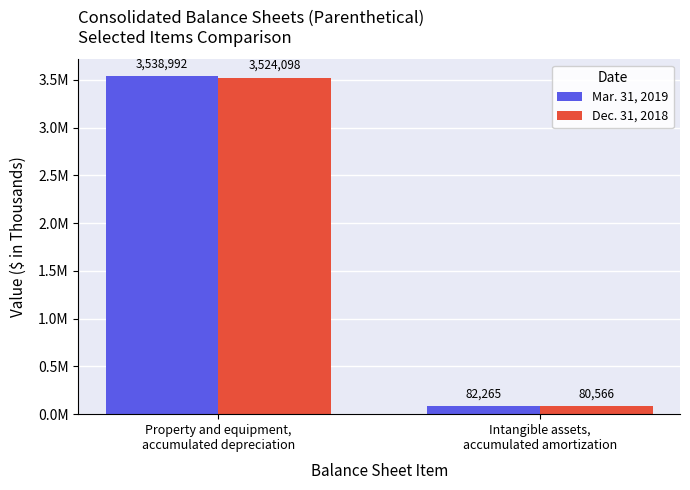

Does the chart contain any negative values?

No